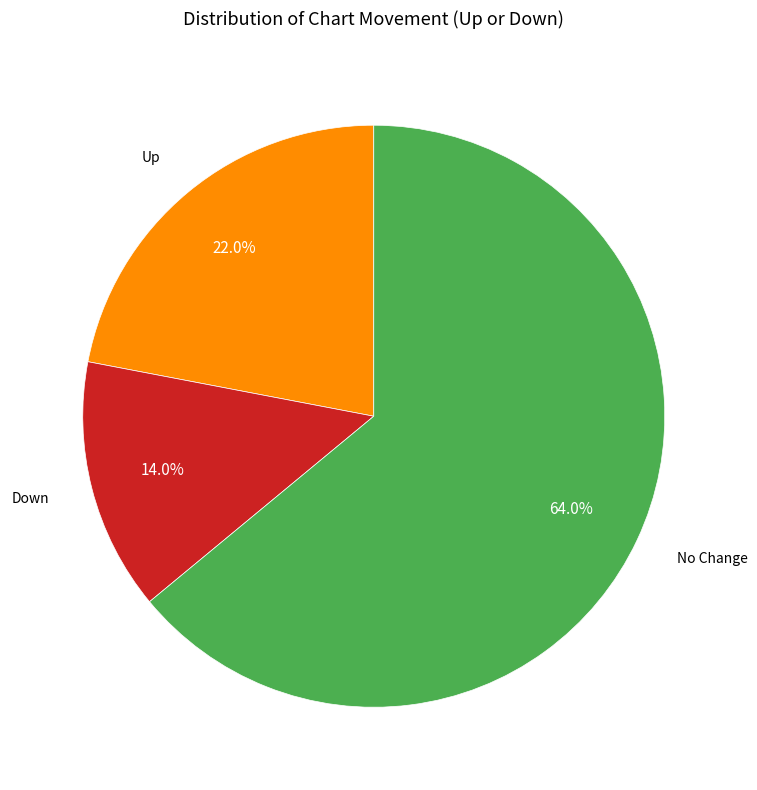

What is the smallest slice in the pie chart?

Down